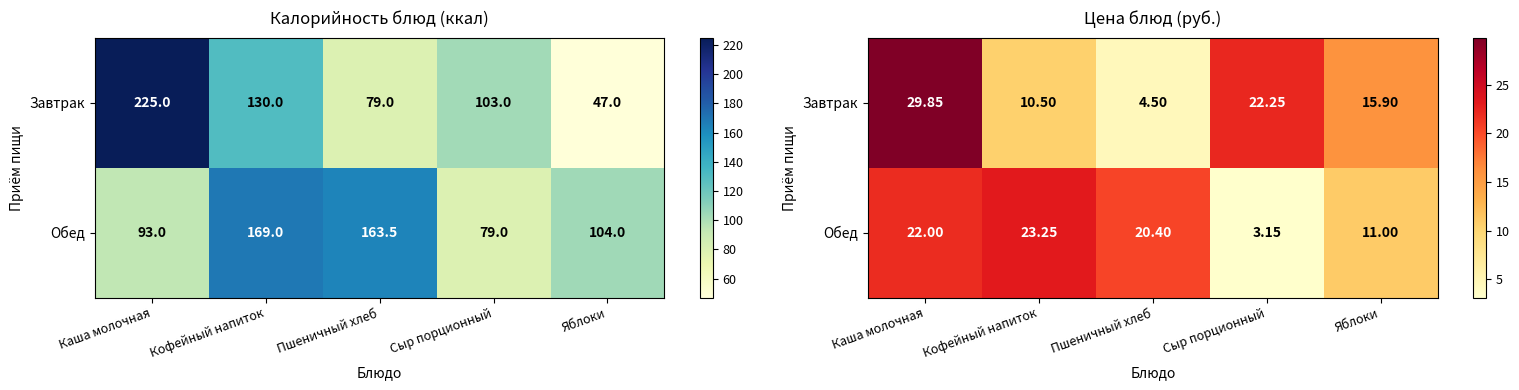

Rank the series by their average value, from highest to lowest.

Завтрак, Обед